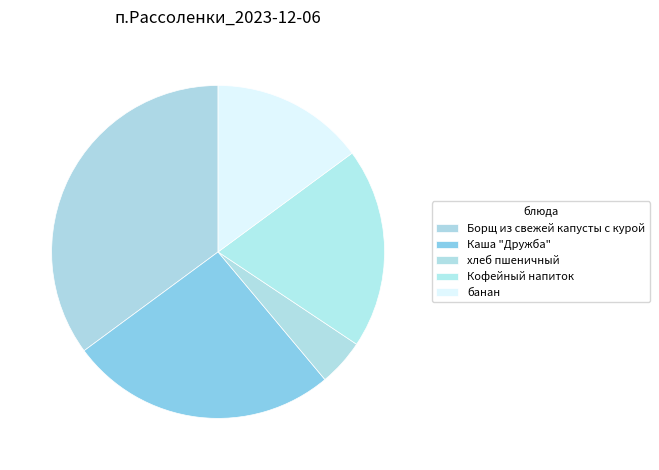

Which slice is the smallest?

хлеб пшеничный